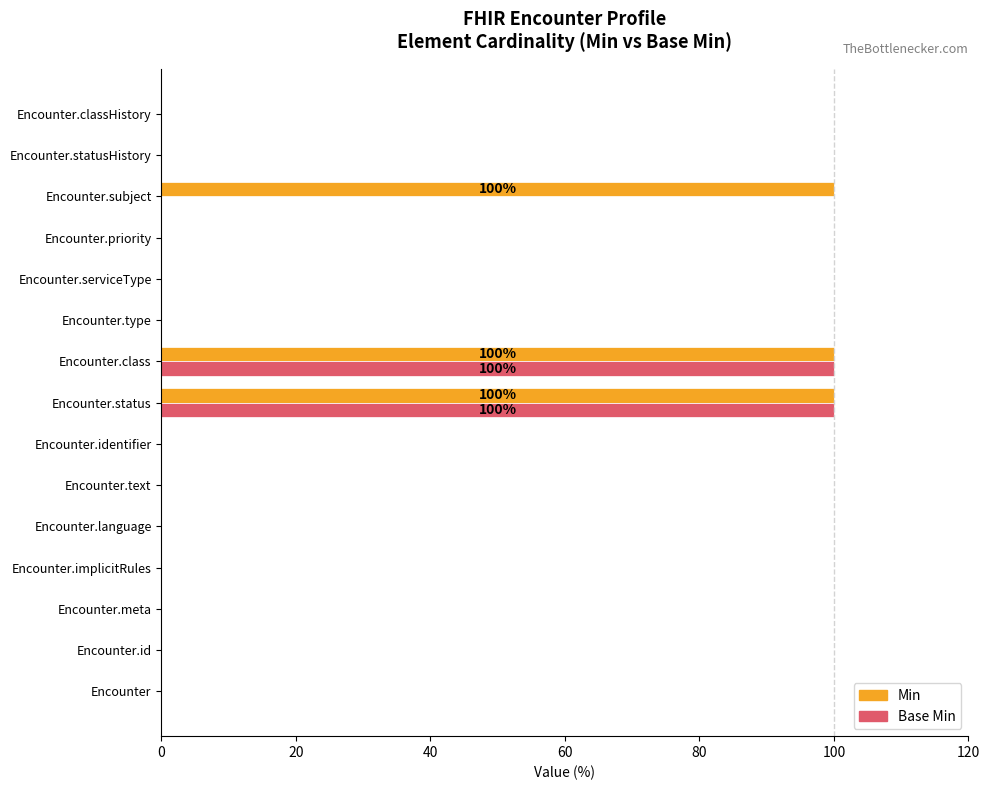

What is the sum of all Min values?

300